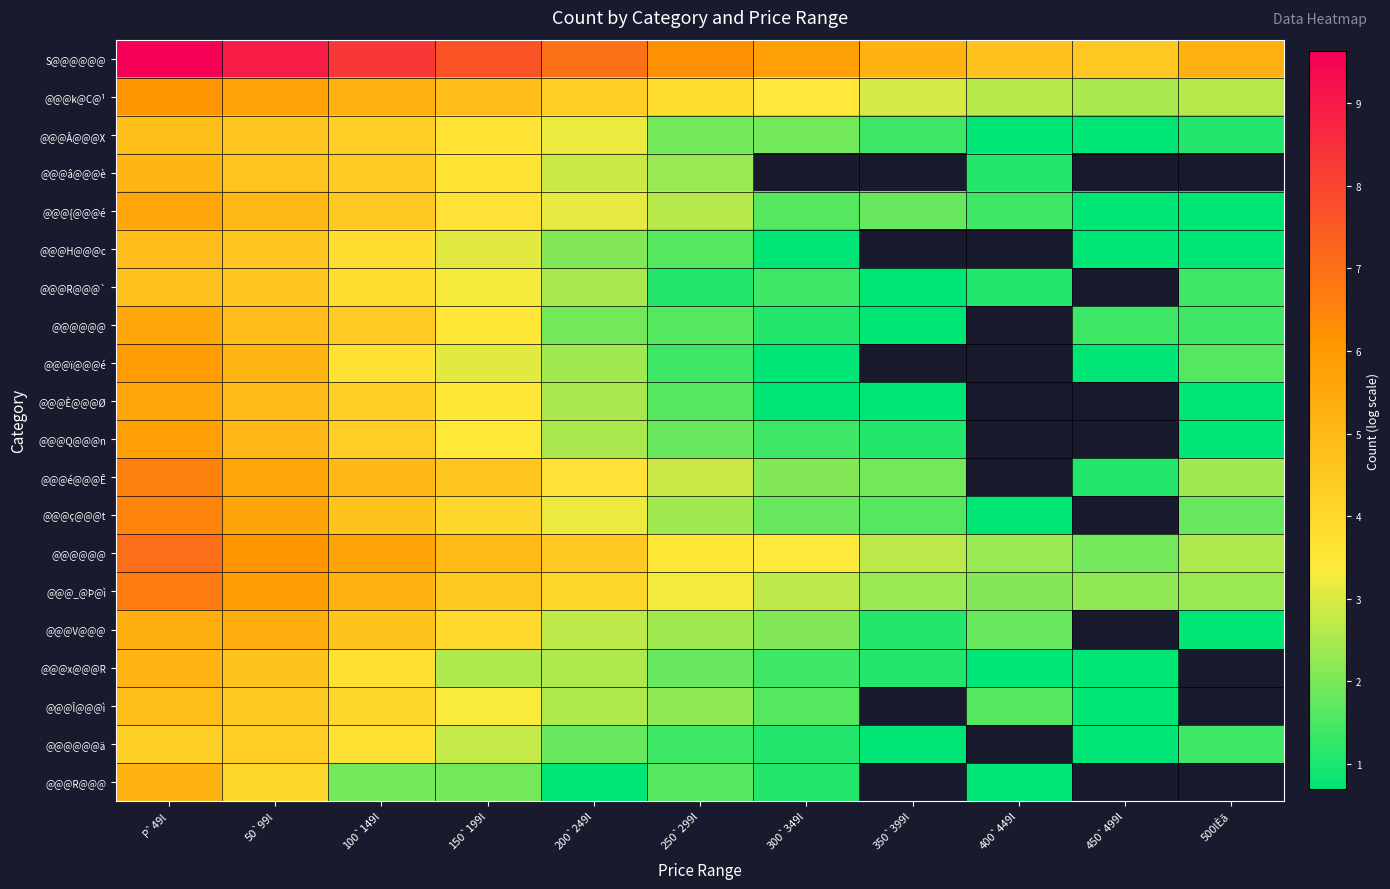

At which category does the chart reach its peak across all series?

P`49l